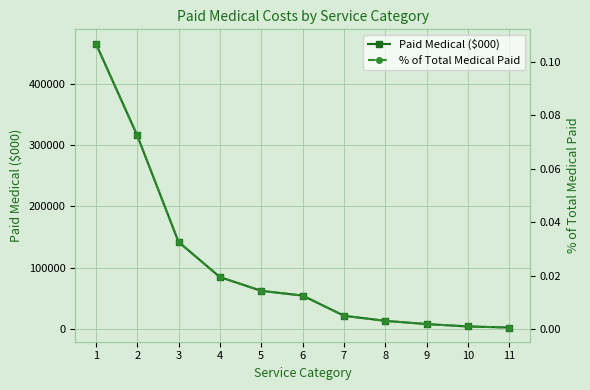

The % of Total Medical Paid series shows 0.0 at 7. True or false?

False